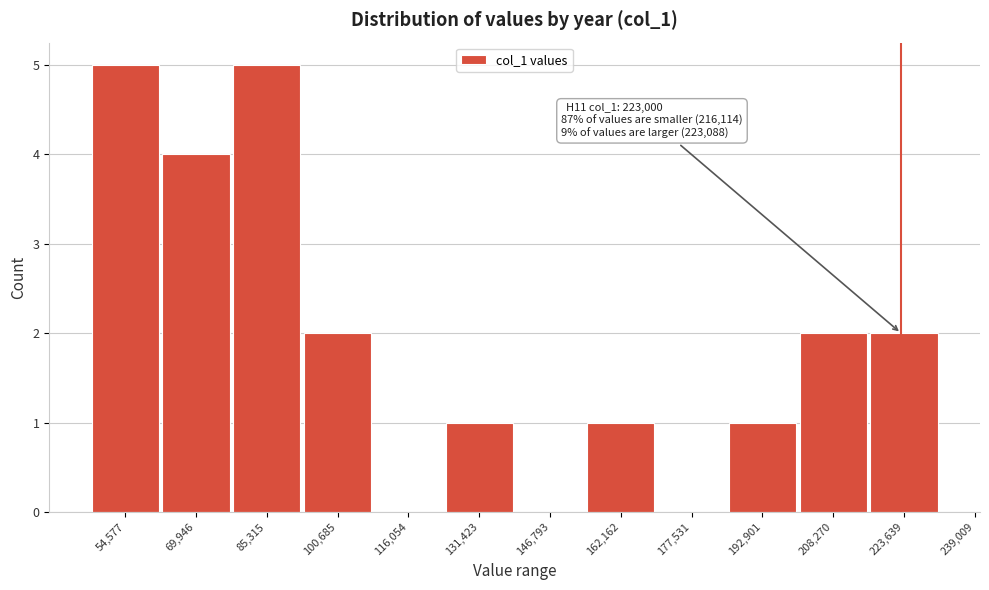

Reading left to right, what are all the values shown in this chart?

54,577=5	69,946=4	85,315=5	100,685=2	116,054=0	131,423=1	146,793=0	162,162=1	177,531=0	192,901=1	208,270=2	223,639=2